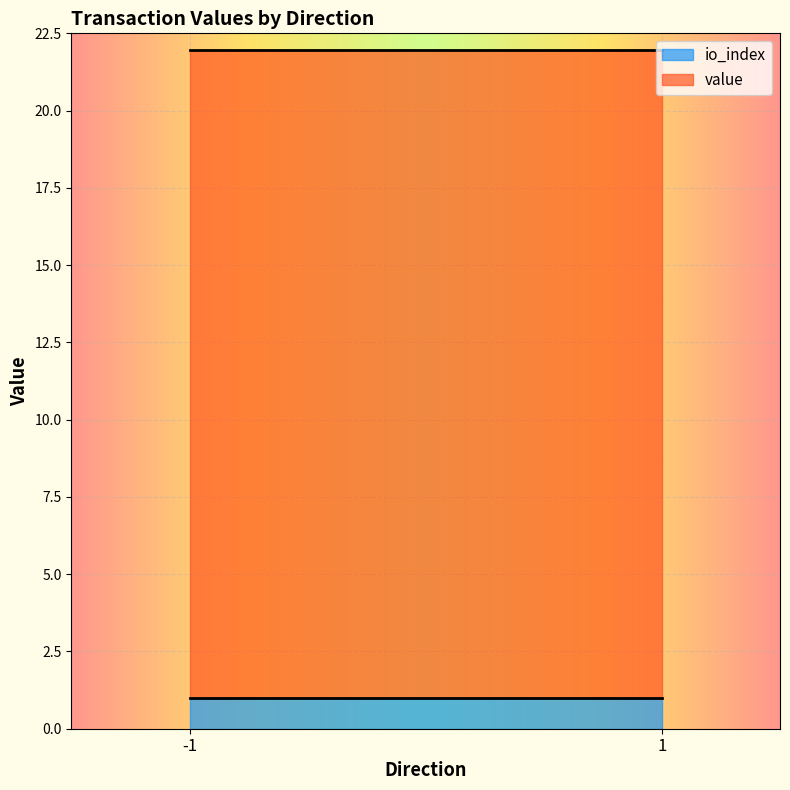

What is the total value across all series at 1?

22.0